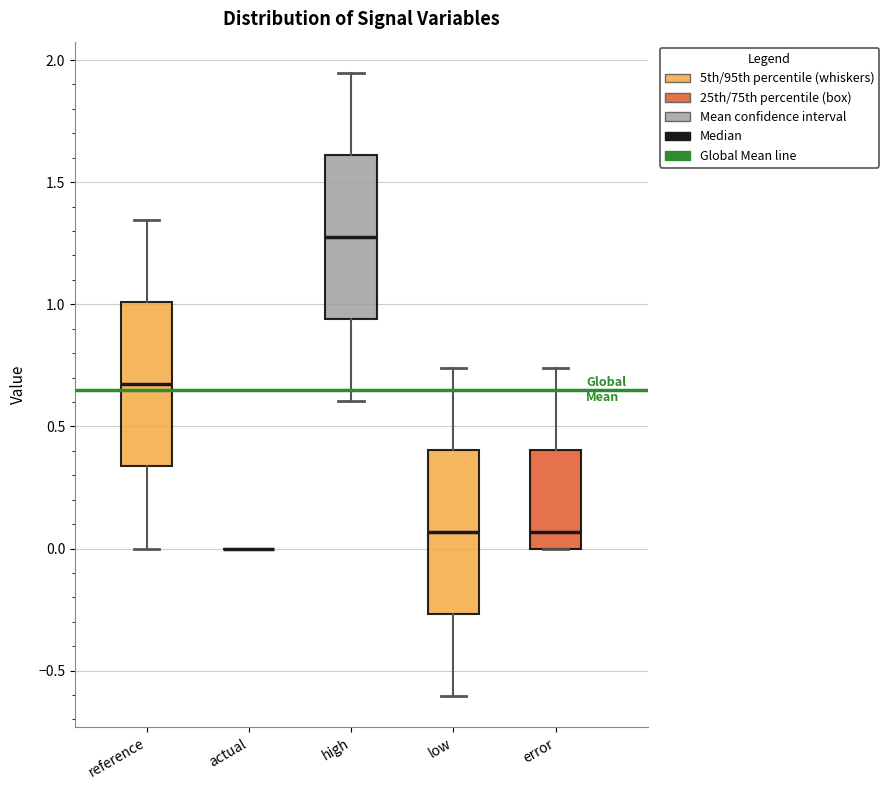

Where does the upper whisker of the box for high end on the y-axis? The values are not printed on the chart, so give them approximately, as read against the axis.

1.95